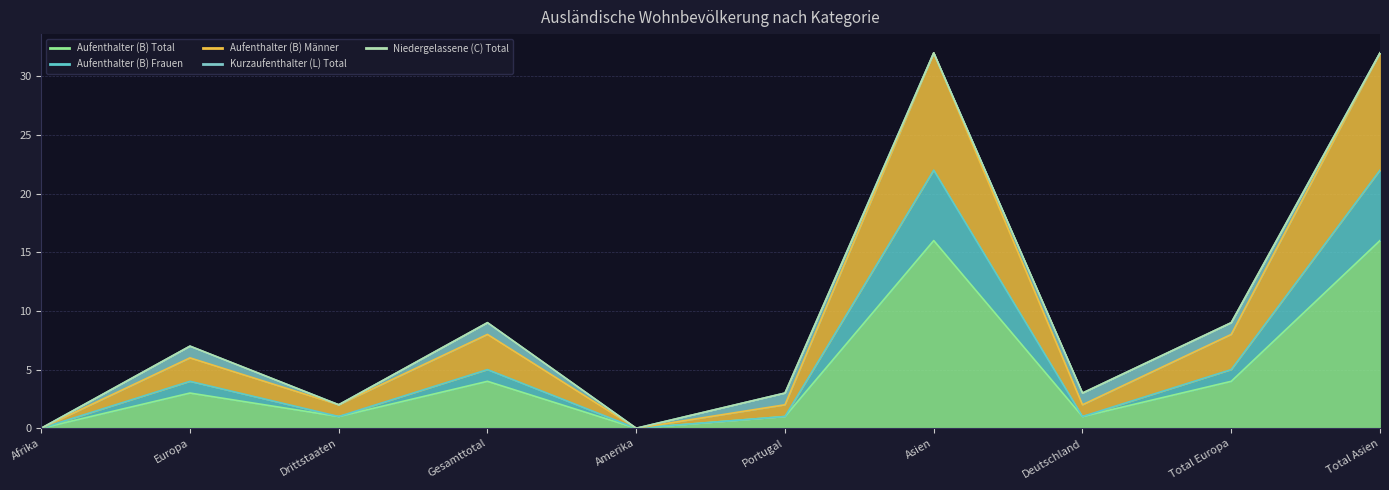

The Aufenthalter (B) Männer series shows 52 at Asien. True or false?

False